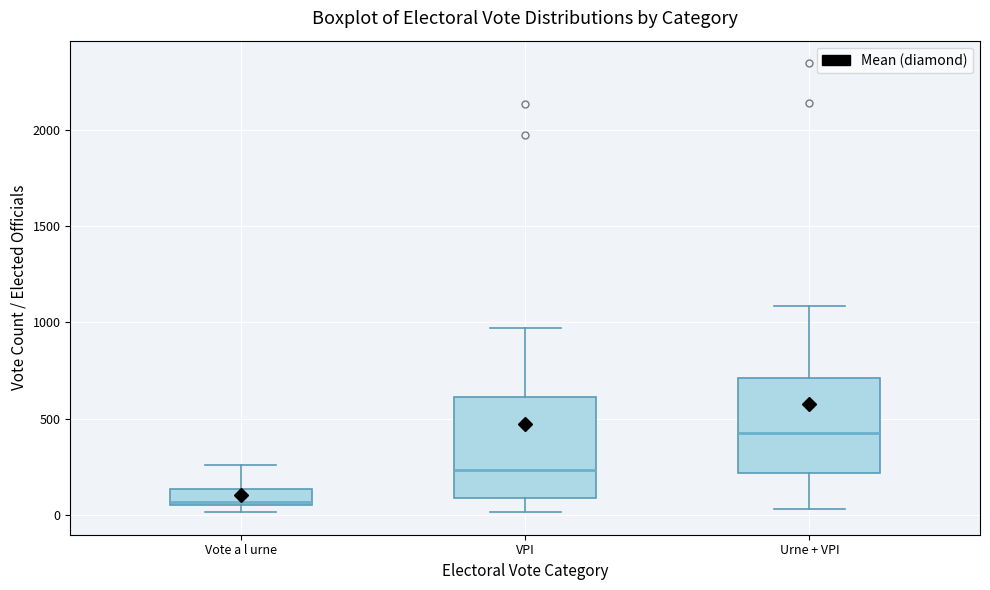

Which box's median line is the lowest?

Vote a l urne